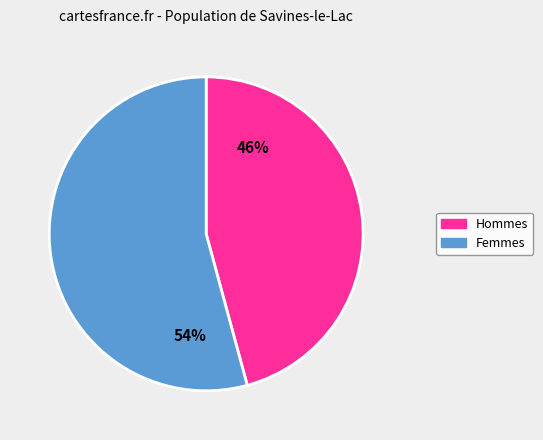

Which slice is the largest?

Femmes